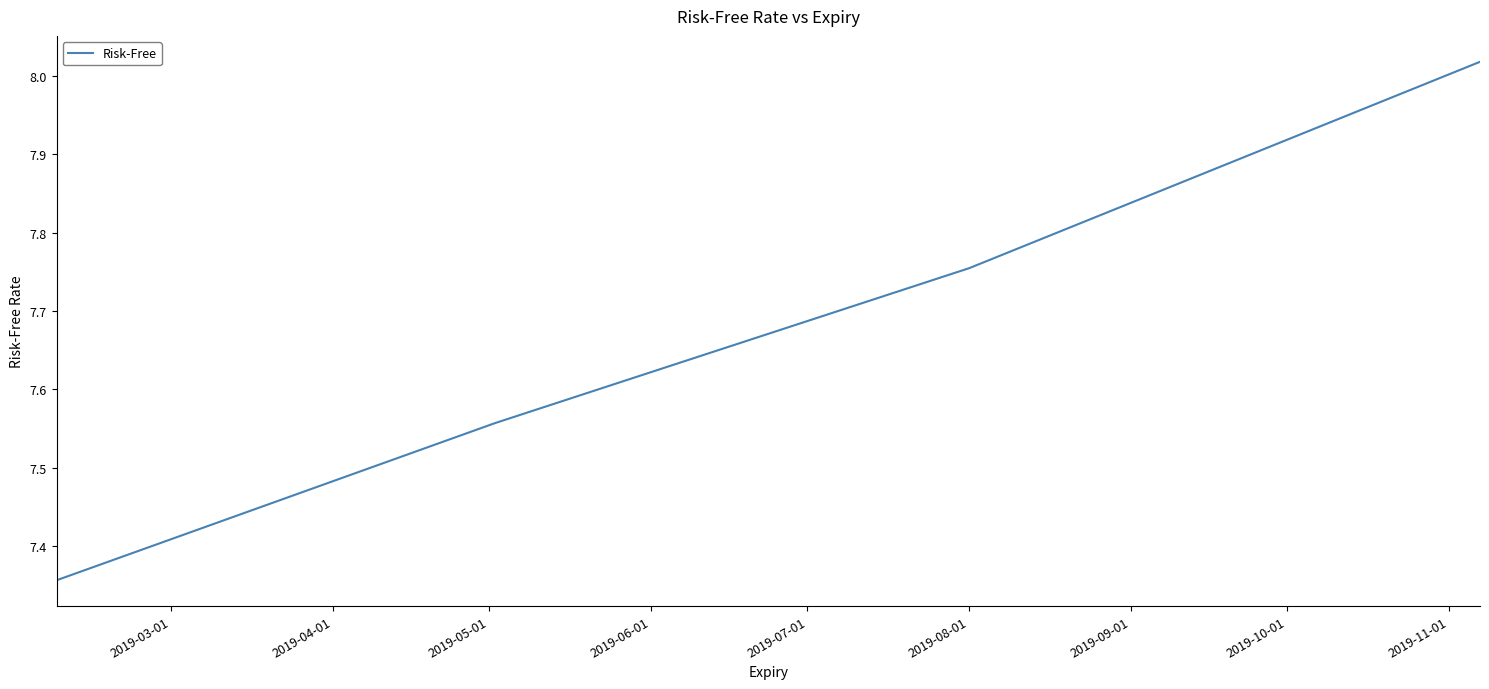

What is the sum of all values?

30.7